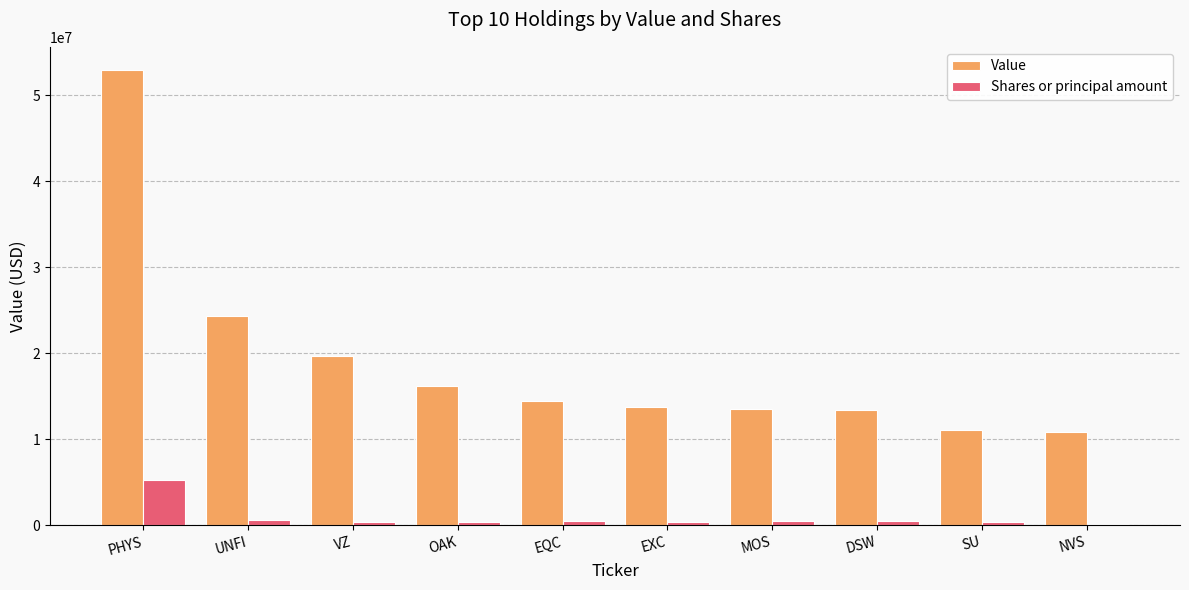

What is the average value of the Value series?

19020700